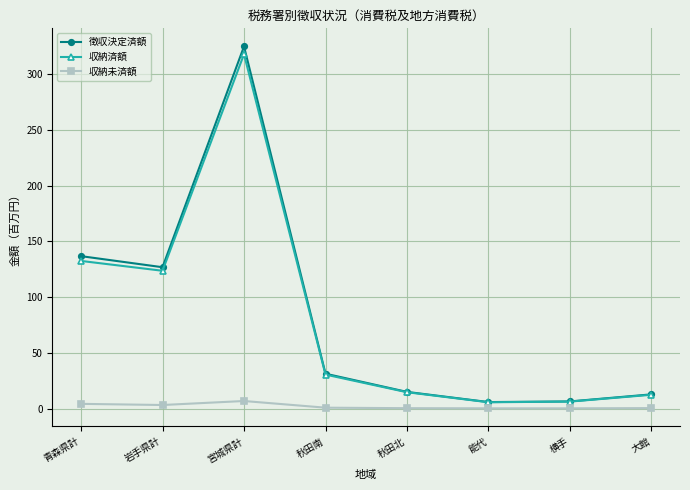

Is it true that 徴収決定済額 equals 179.4 at 青森県計?

False